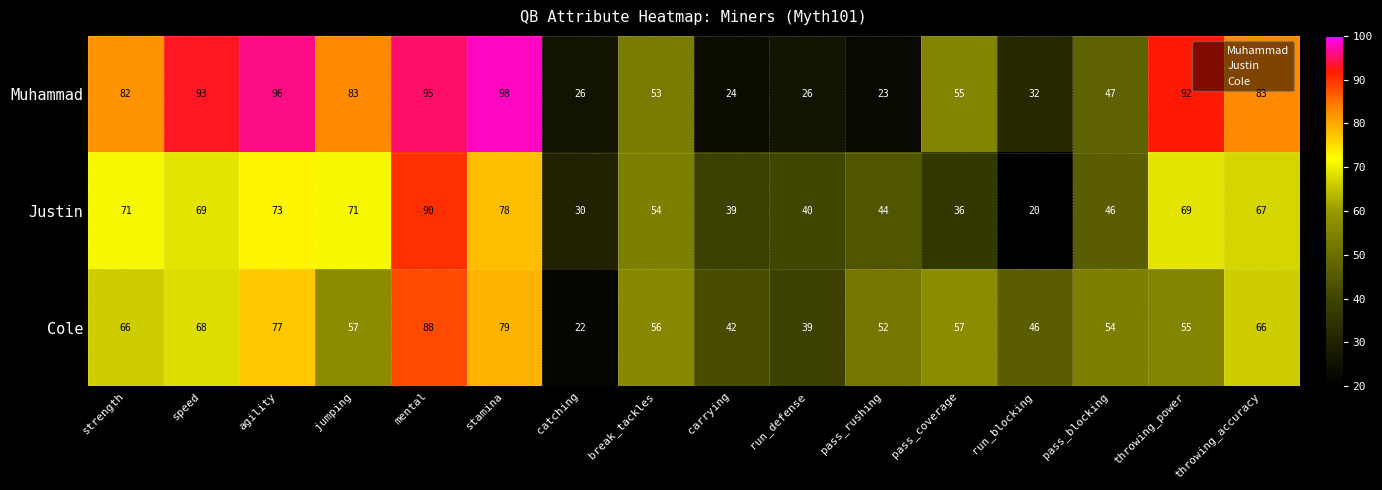

Between speed and stamina, which series saw the biggest shift?

Cole